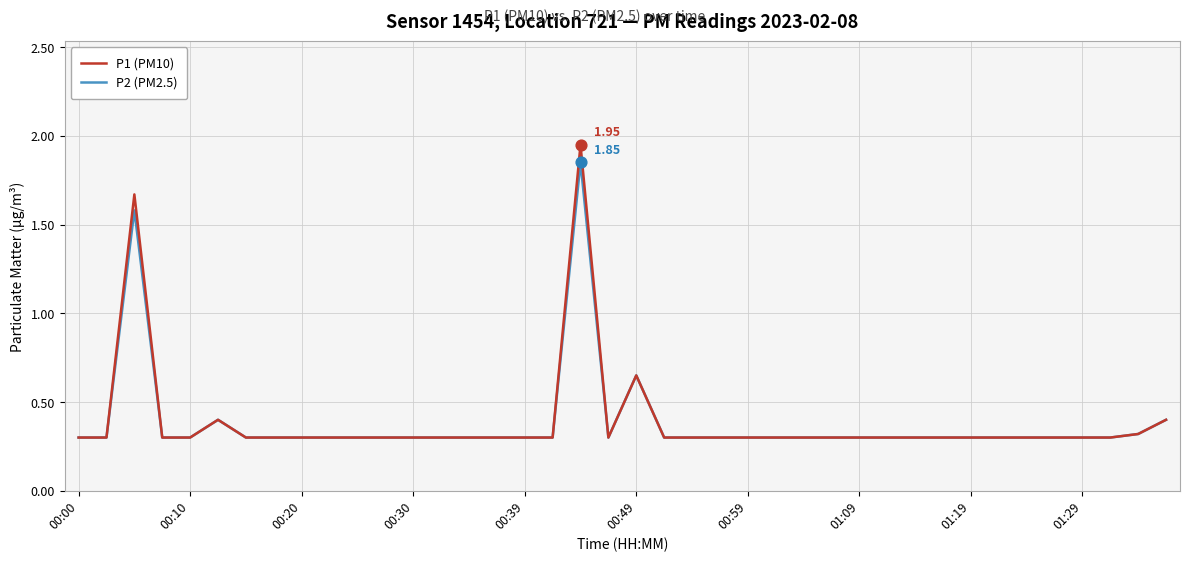

Which series has the widest spread of values?

P1 (PM10)